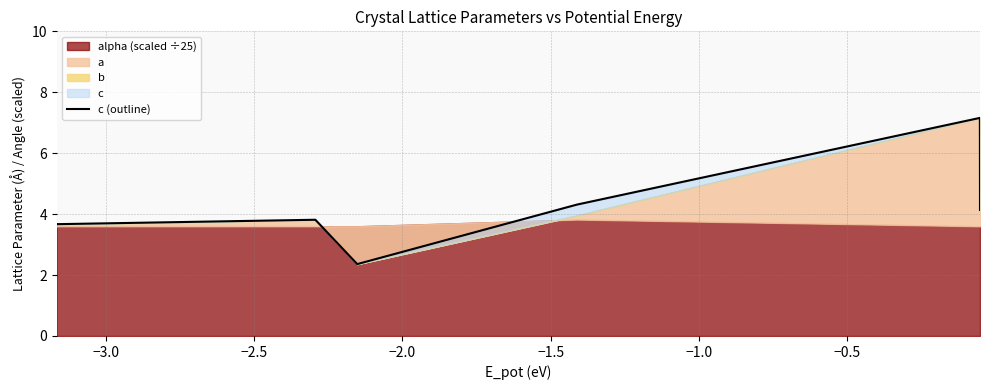

Is it true that the value at −1.5 is 3.7?

True